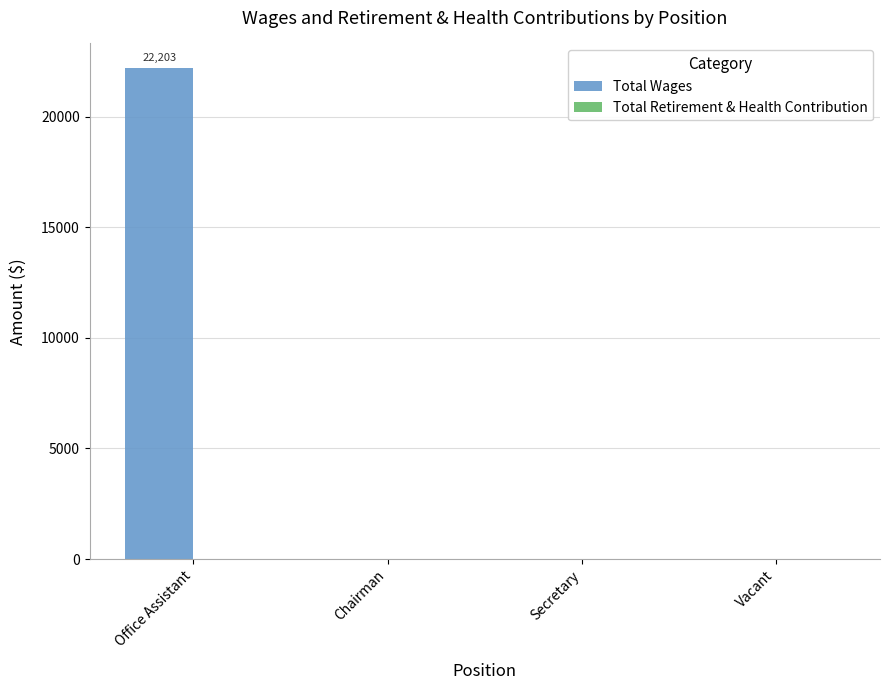

What is the change in value from Office Assistant to Chairman?

-22203